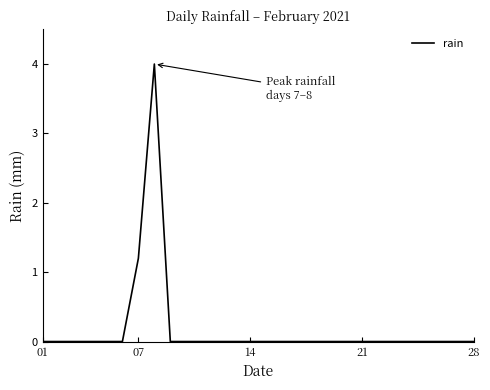

What is the difference between the maximum and minimum values?

4.0